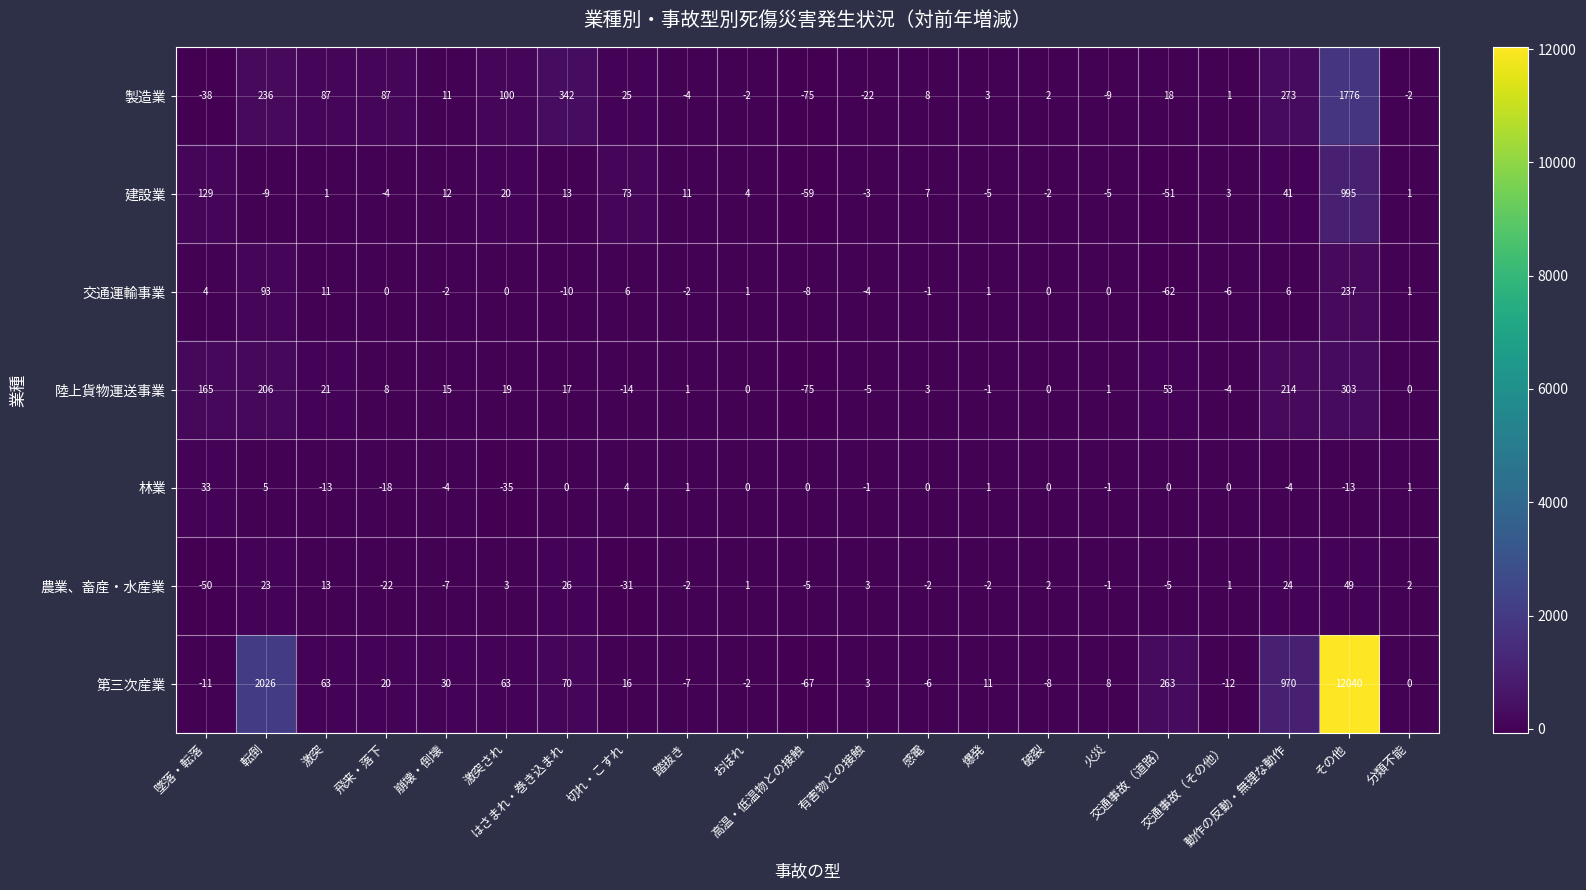

Which series has the largest range (max minus min)?

第三次産業